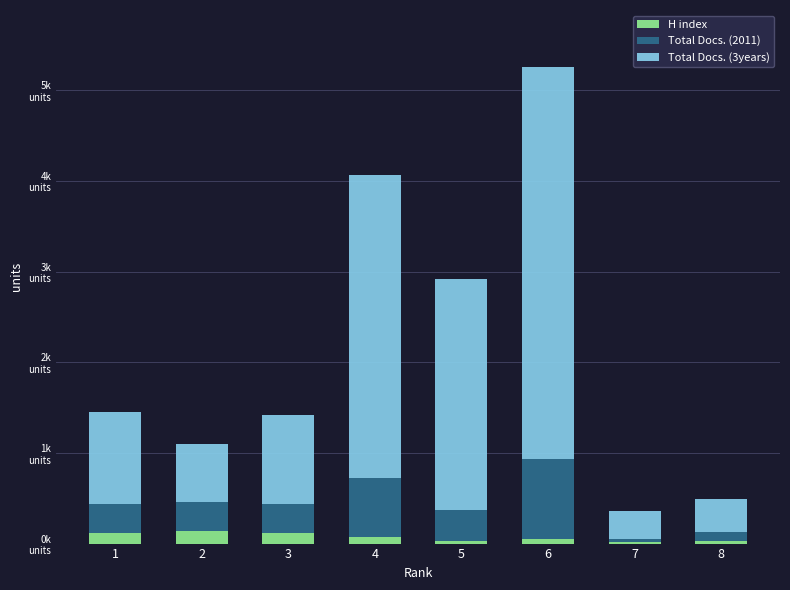

Does the chart contain stacked bars?

Yes